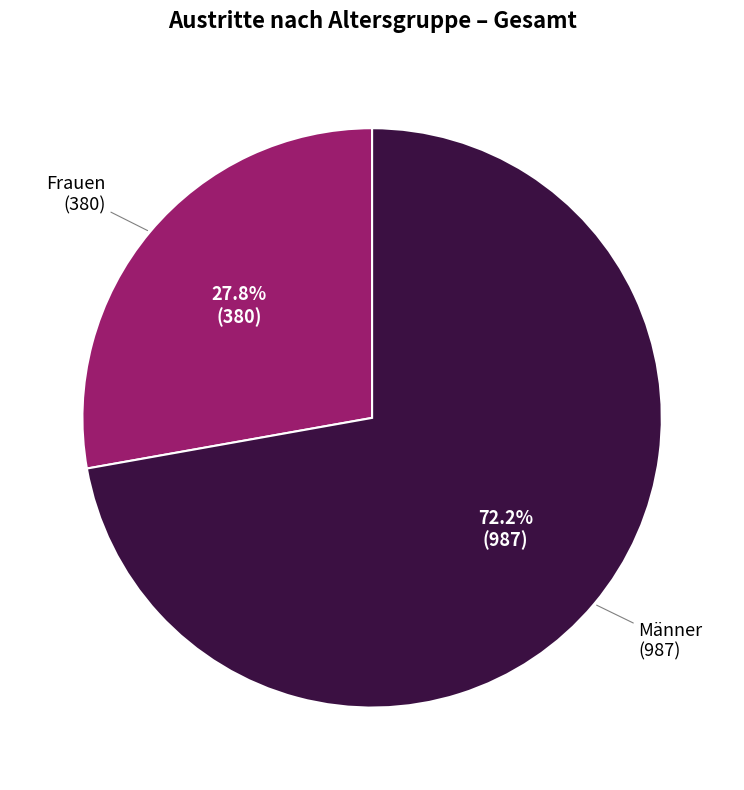

Is there any slice that represents more than half of the pie?

Yes